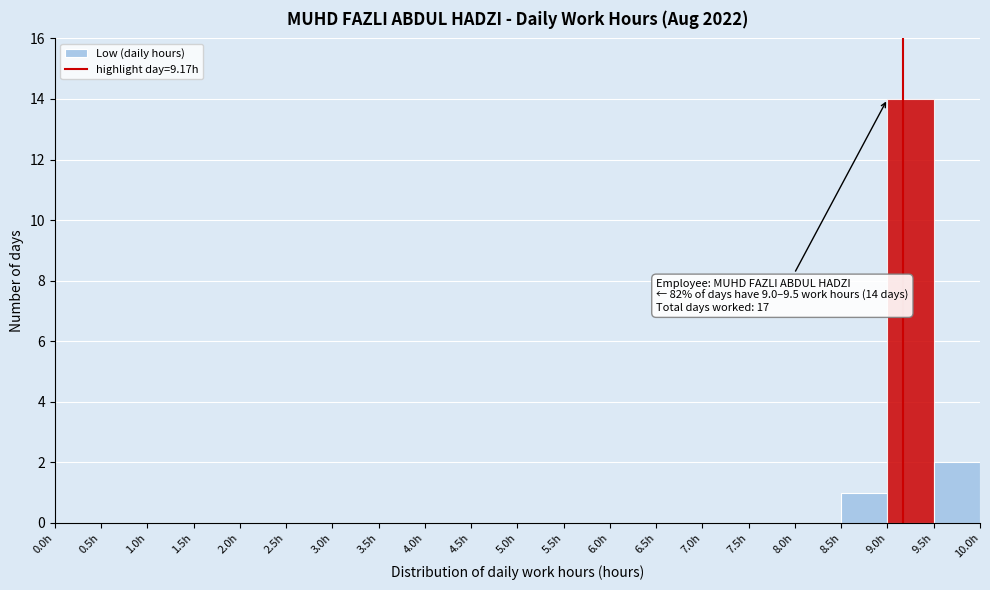

Which range on the x-axis has the tallest bar?

9.0 to 9.5